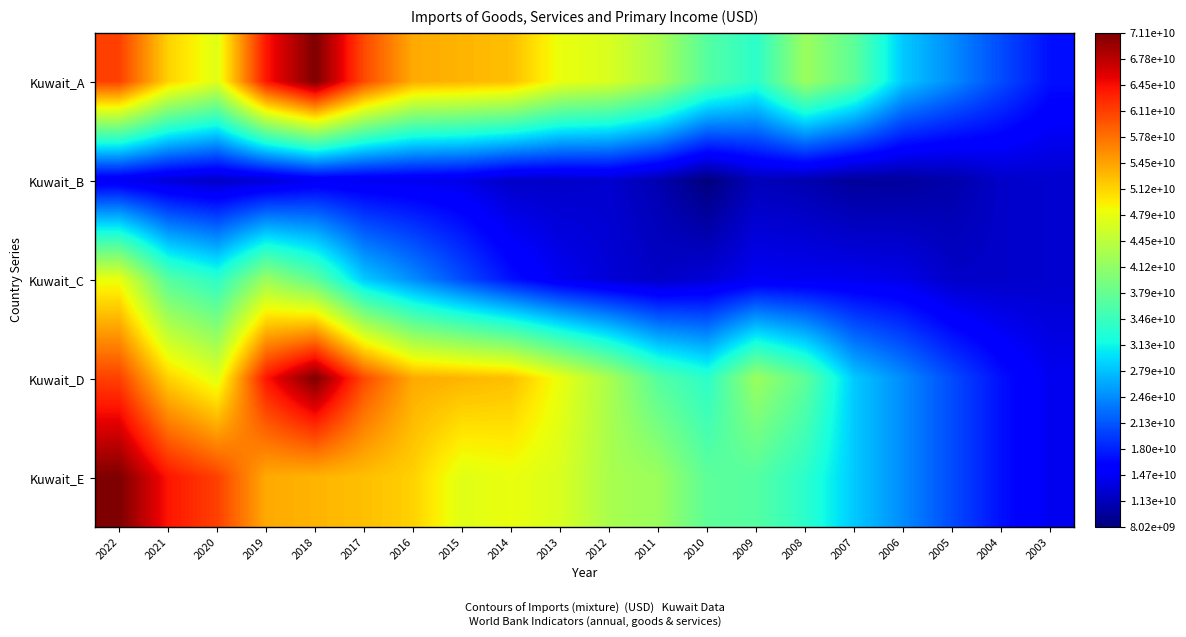

Reading left to right, what are all the values shown in this chart?

Kuwait_A: 2022=61025105304.4	2021=51296435304.1	2020=47270631671.9	2019=63948913313.0	2018=71090388421.3	2017=60383791951.8	2016=53966954163.5	2015=53278648797.5	2014=52565461248.9	2013=47974435916.5	2012=46642212367.0	2011=43032909036.5	2010=36619973402.8	2009=33449568373.0	2008=41935678662.9	2007=37238142919.0	2006=28411011274.3	2005=24608904109.6	2004=20597896165.6	2003=16867468686.2
Kuwait_B: 2022=14324435185.7	2021=12925780804.2	2020=11988528176.6	2019=12865017454.3	2018=14556580478.7	2017=14343223042.2	2016=14250427417.6	2015=13859043682.6	2014=12103659808.5	2013=12141588252.8	2012=12488802593.7	2011=10845377400.0	2010=8015115009.3	2009=11321419443.7	2008=10808902650.9	2007=9559925824.4	2006=9738650861.3	2005=10470377297.2	2004=12141588252.8	2003=12488802593.7
Kuwait_C: 2022=47974435916.5	2021=36619973402.8	2020=33449568373.0	2019=41935678662.9	2018=37238142919.0	2017=28411011274.3	2016=24608904109.6	2015=20597896165.6	2014=16867468686.2	2013=14324435185.7	2012=12925780804.2	2011=11988528176.6	2010=12865017454.3	2009=14556580478.7	2008=14343223042.2	2007=14250427417.6	2006=13859043682.6	2005=12103659808.5	2004=12141588252.8	2003=12488802593.7
Kuwait_D: 2022=61025105304.4	2021=51296435304.1	2020=47270631671.9	2019=63948913313.0	2018=71090388421.3	2017=60383791951.8	2016=53966954163.5	2015=53278648797.5	2014=52565461248.9	2013=47974435916.5	2012=43032909036.5	2011=36619973402.8	2010=33449568373.0	2009=41935678662.9	2008=37238142919.0	2007=28411011274.3	2006=24608904109.6	2005=20597896165.6	2004=16867468686.2	2003=14324435185.7
Kuwait_E: 2022=71090388421.3	2021=63948913313.0	2020=61025105304.4	2019=53966954163.5	2018=53278648797.5	2017=52565461248.9	2016=51296435304.1	2015=47270631671.9	2014=47974435916.5	2013=46642212367.0	2012=43032909036.5	2011=41935678662.9	2010=37238142919.0	2009=36619973402.8	2008=33449568373.0	2007=28411011274.3	2006=24608904109.6	2005=20597896165.6	2004=16867468686.2	2003=14324435185.7